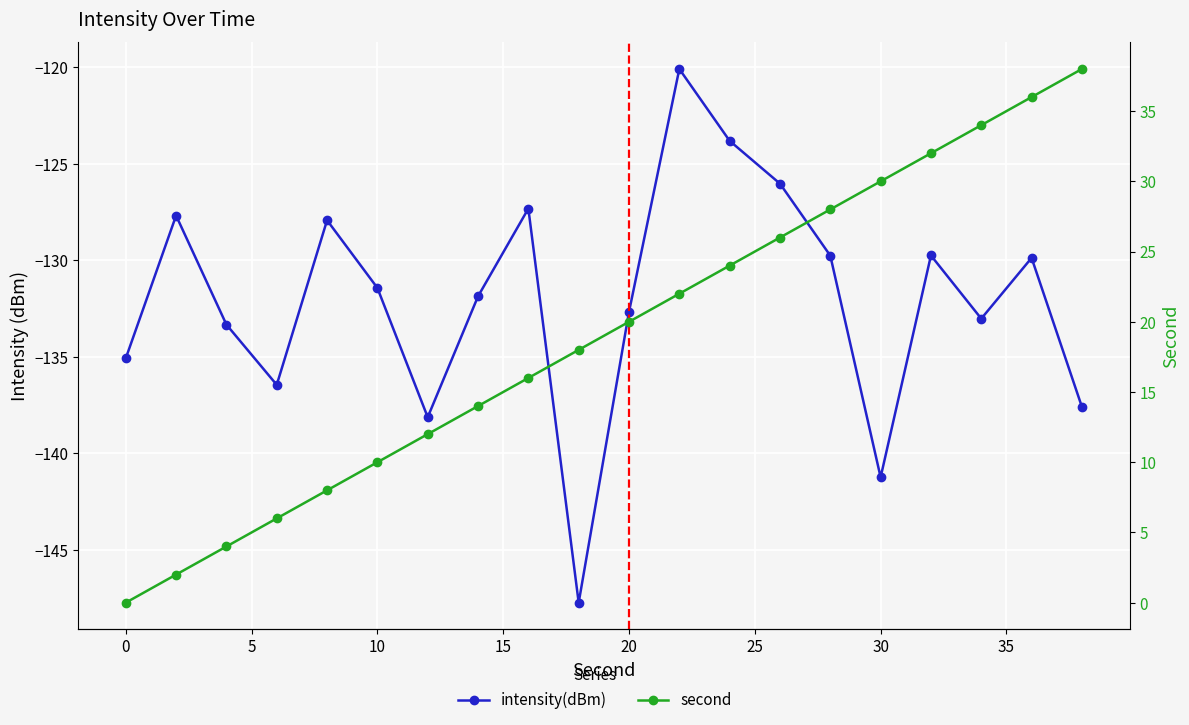

True or false: second and intensity(dBm) intersect in this chart.

False